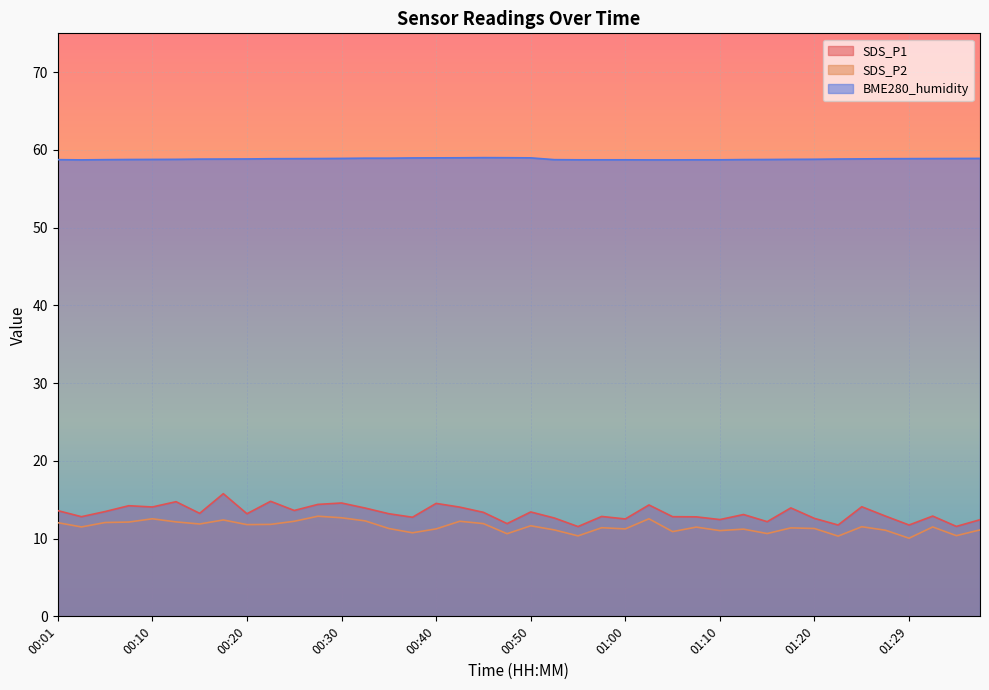

At which label does SDS_P1 reach its minimum?

00:55